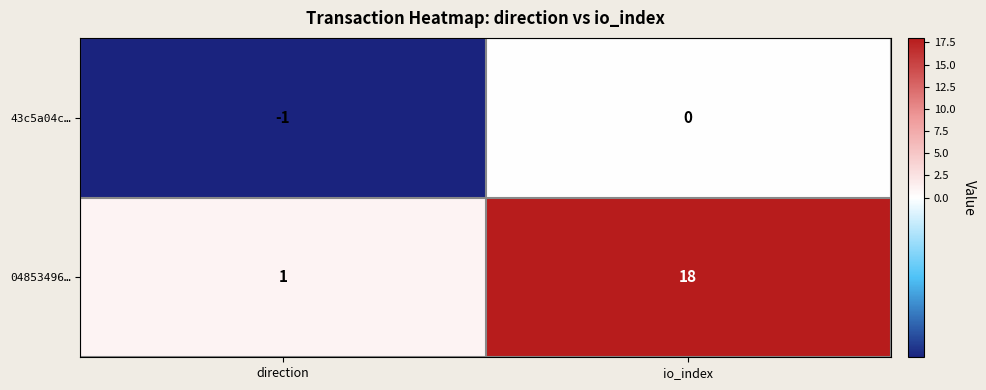

Reading right to left, list all the values displayed in this chart.

43c5a04c…: 0	-1
04853496…: 18	1